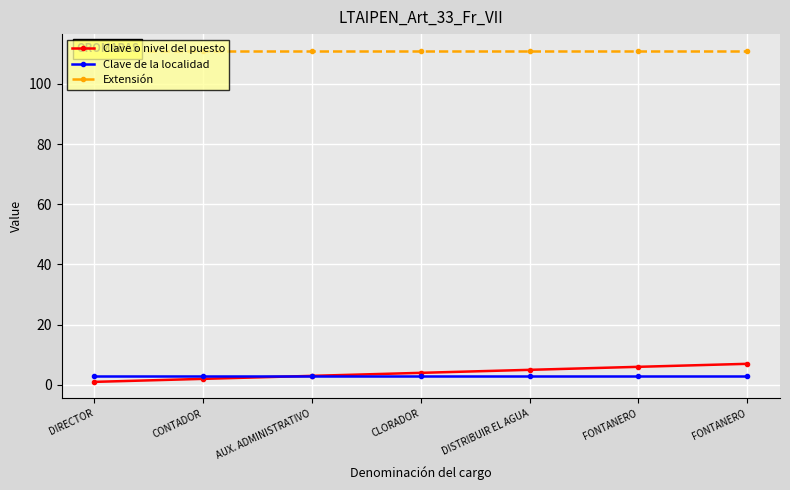

How many lines are shown in the chart?

3